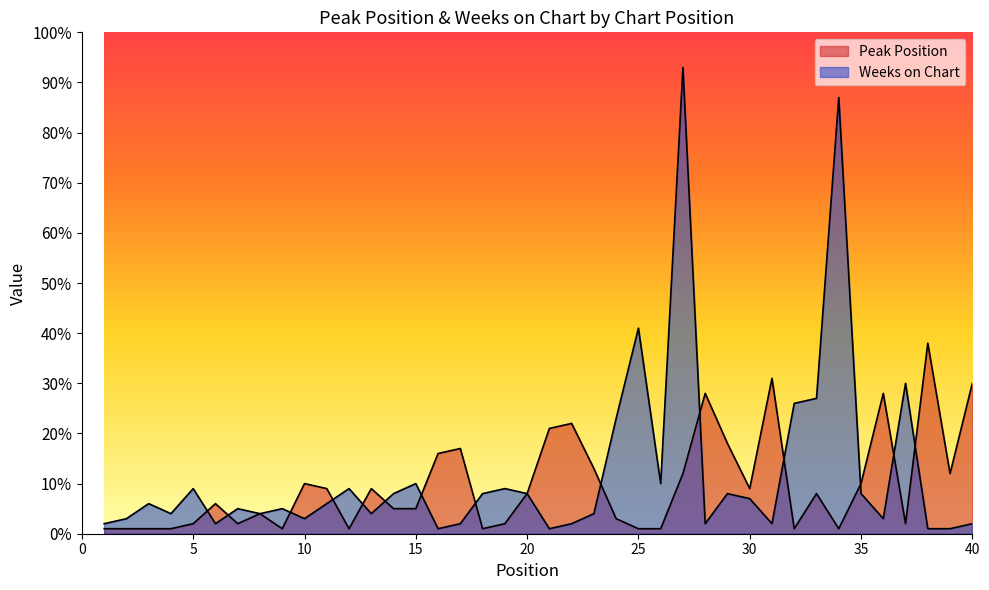

How many interior local peaks does the Weeks on Chart series have?

12